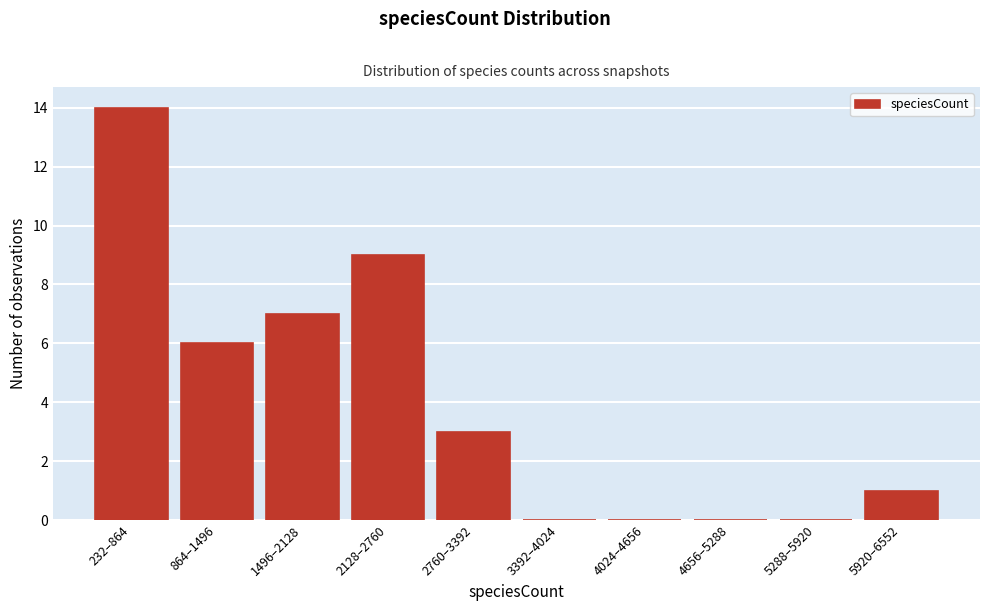

Reading right to left, transcribe all the data shown in this chart.

5920–6552=1	5288–5920=0	4656–5288=0	4024–4656=0	3392–4024=0	2760–3392=3	2128–2760=9	1496–2128=7	864–1496=6	232–864=14